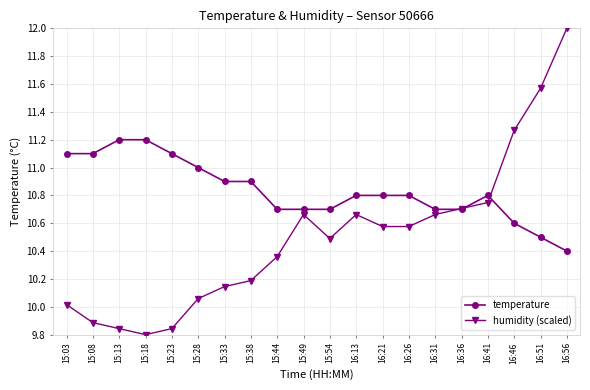

What is the sum of all humidity (scaled) values?

210.1